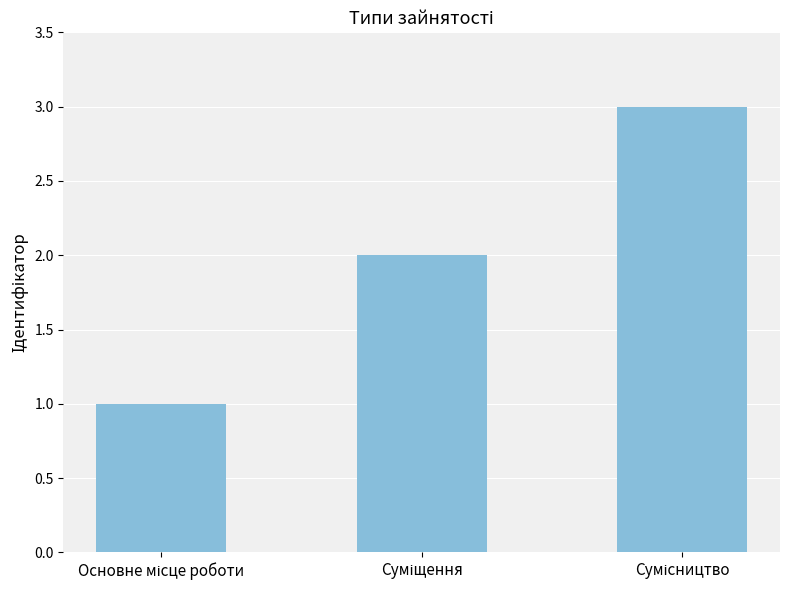

What is the sum of all values?

6